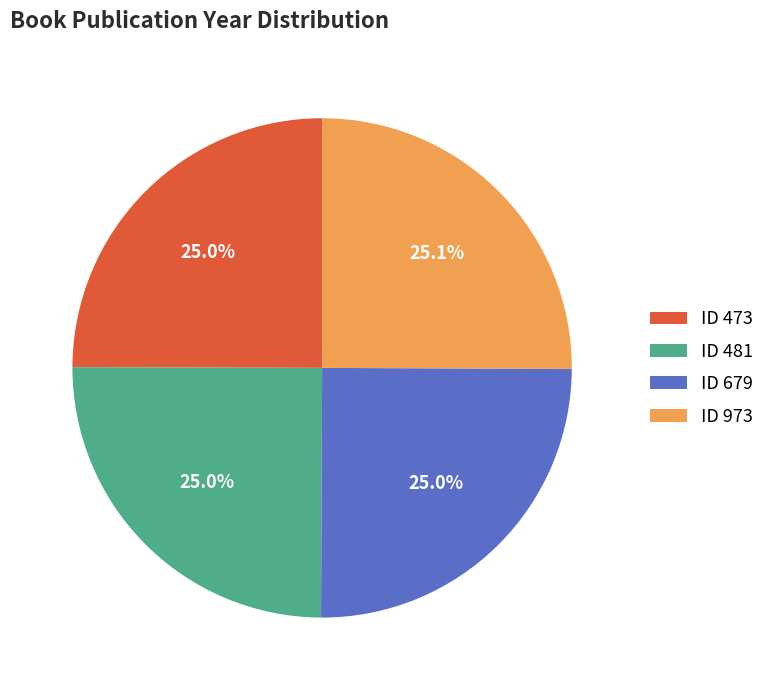

What is the ratio of the value at ID 679 to the value at ID 973?

1.0